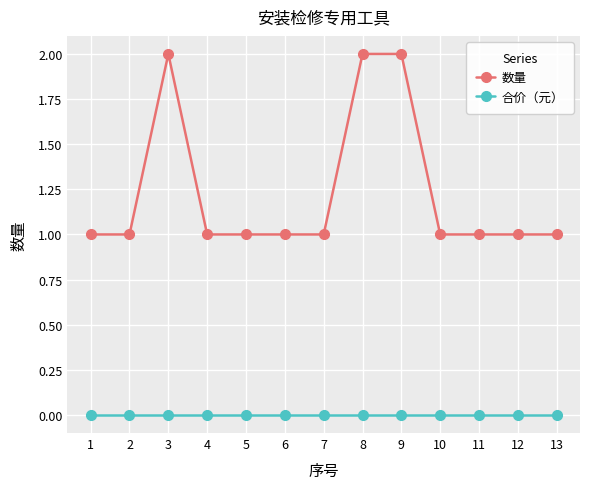

What is the lowest value of the 数量 series?

1